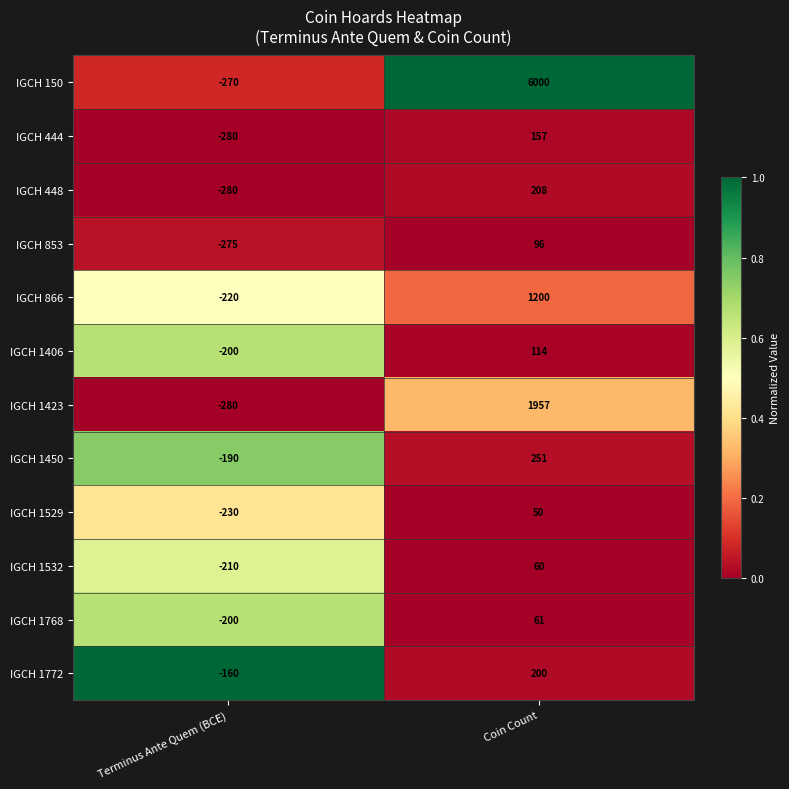

List the series in order of their peak value, lowest first.

IGCH 1529, IGCH 1532, IGCH 1768, IGCH 853, IGCH 1406, IGCH 444, IGCH 1772, IGCH 448, IGCH 1450, IGCH 866, IGCH 1423, IGCH 150